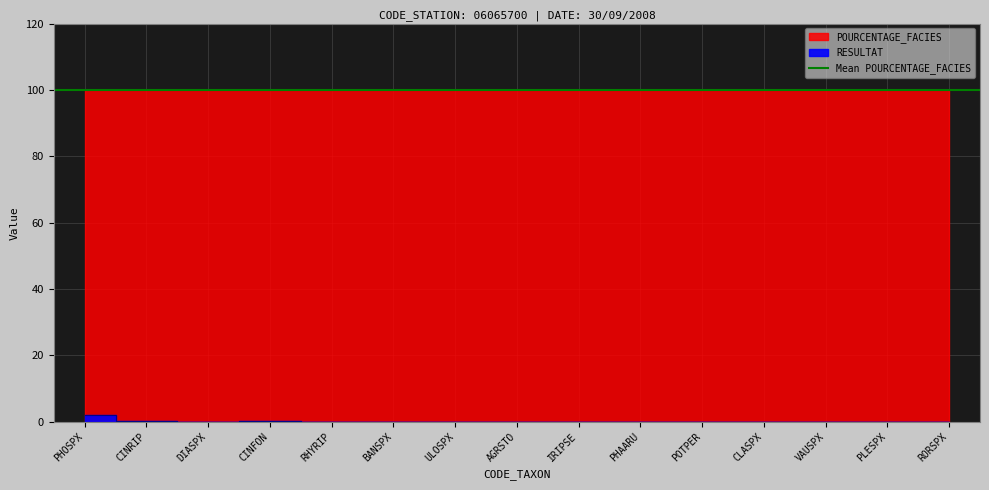

Does the chart display data point markers on the line(s)?

No